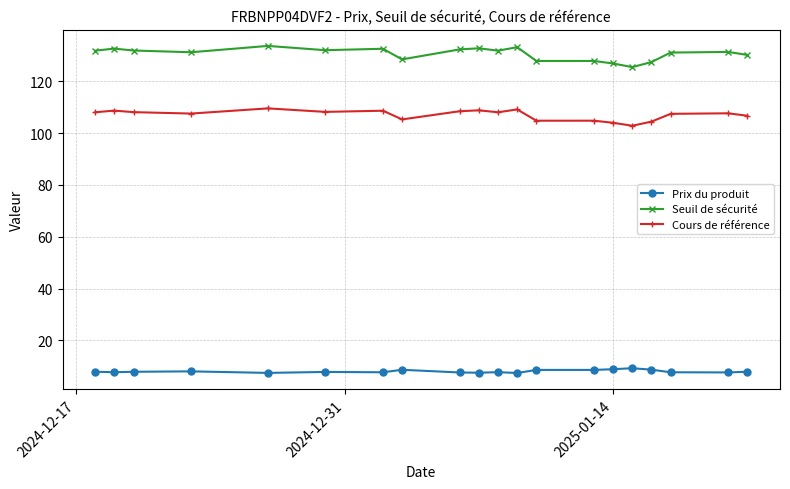

At how many categories does at least one series exceed 118?

20